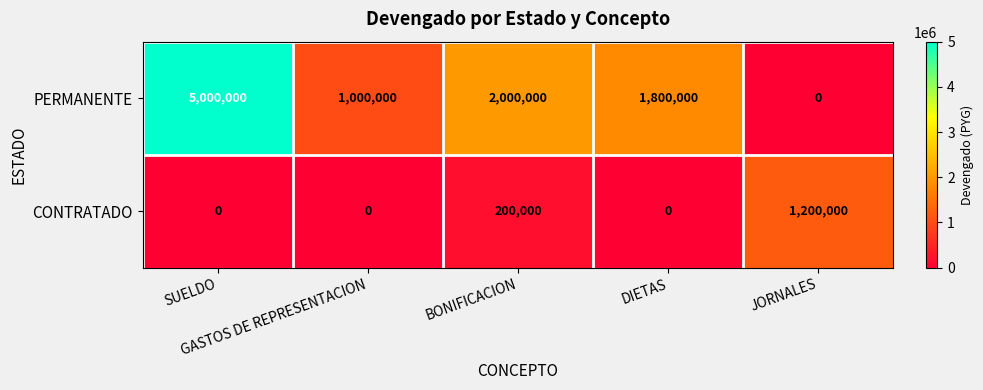

What is the maximum value for CONTRATADO?

1200000